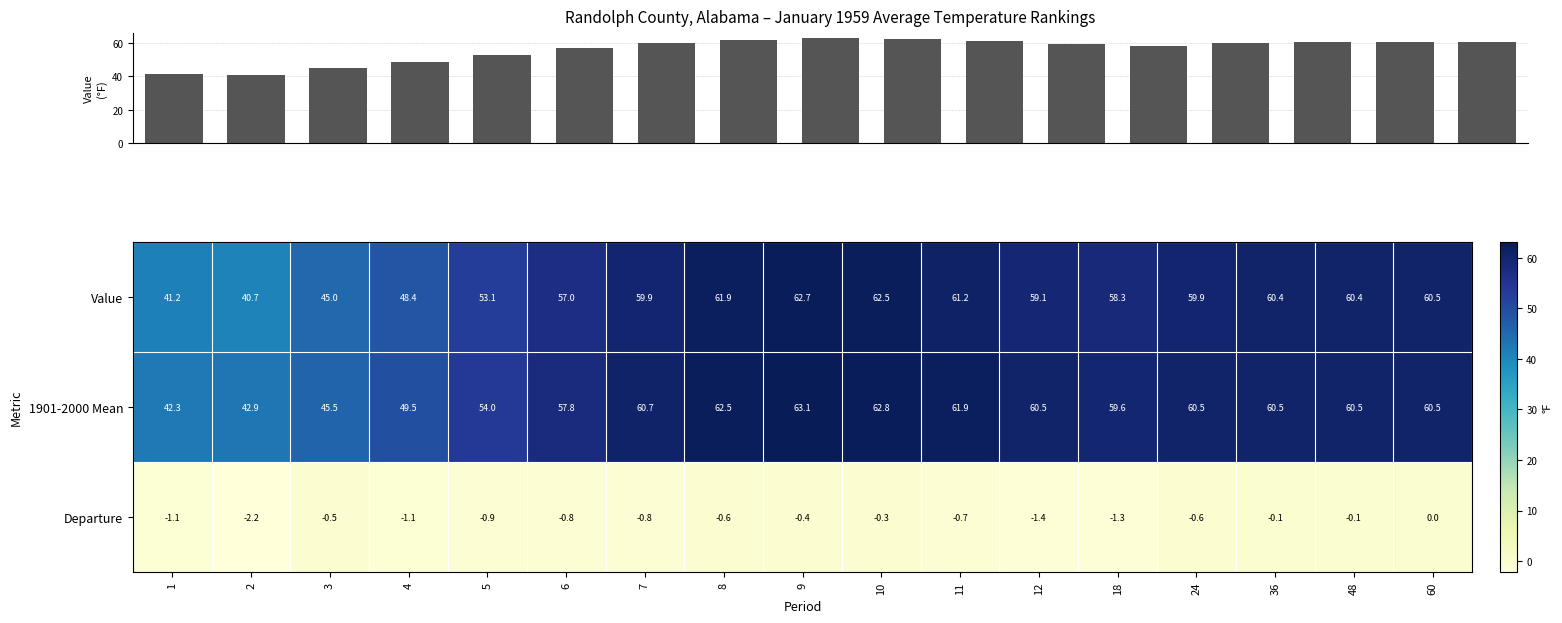

At which label does Departure reach its peak?

60